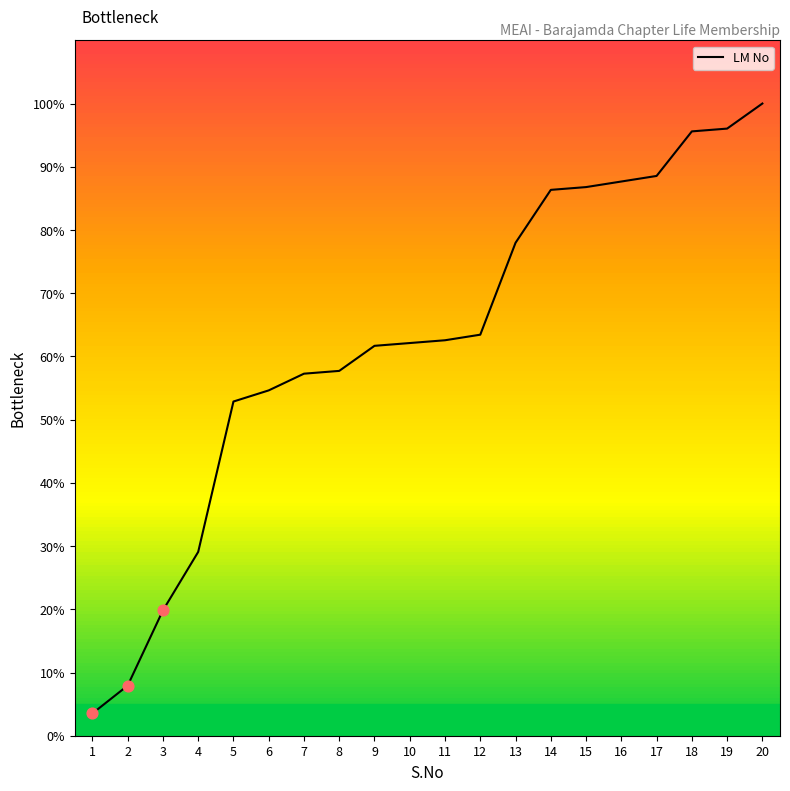

Between 2 and 18, which is larger?

18